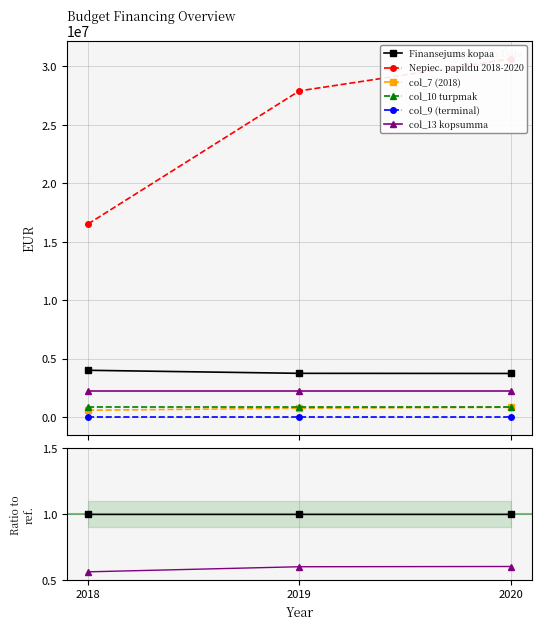

Which series has the widest spread of values?

Nepiec. papildu 2018-2020